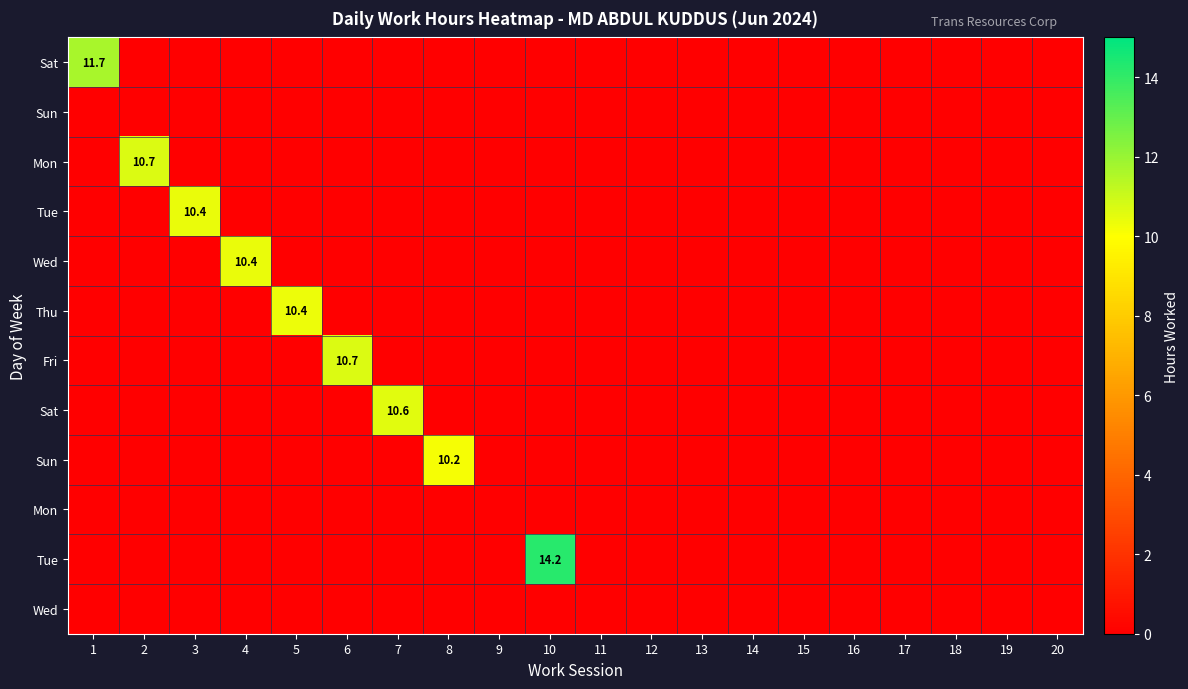

Count the number of categories in the chart.

20